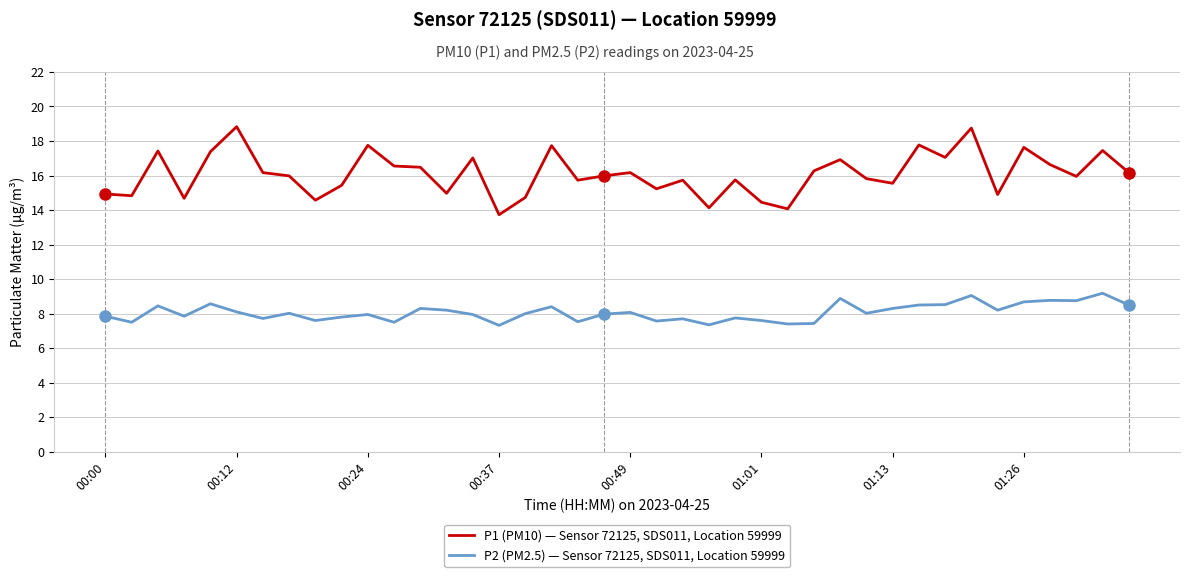

Which series has the widest spread of values?

P1 (PM10) — Sensor 72125, SDS011, Location 59999